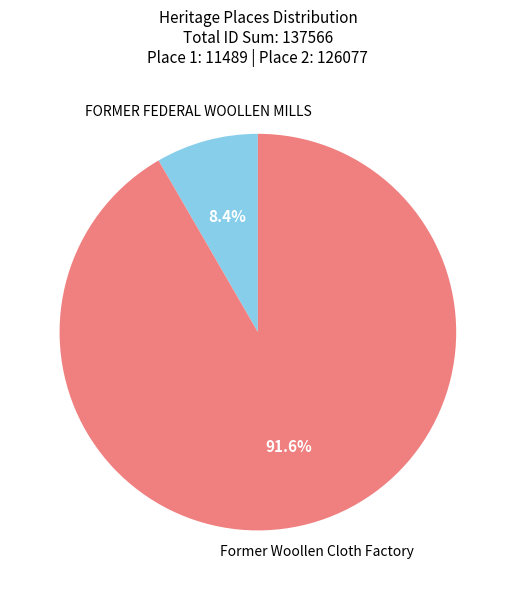

Which has a higher value, FORMER FEDERAL WOOLLEN MILLS or Former Woollen Cloth Factory?

Former Woollen Cloth Factory